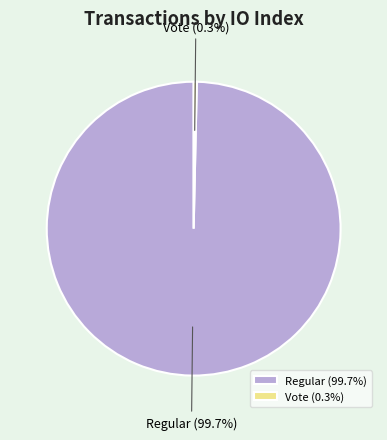

Which has a higher value, Regular or Vote?

Regular